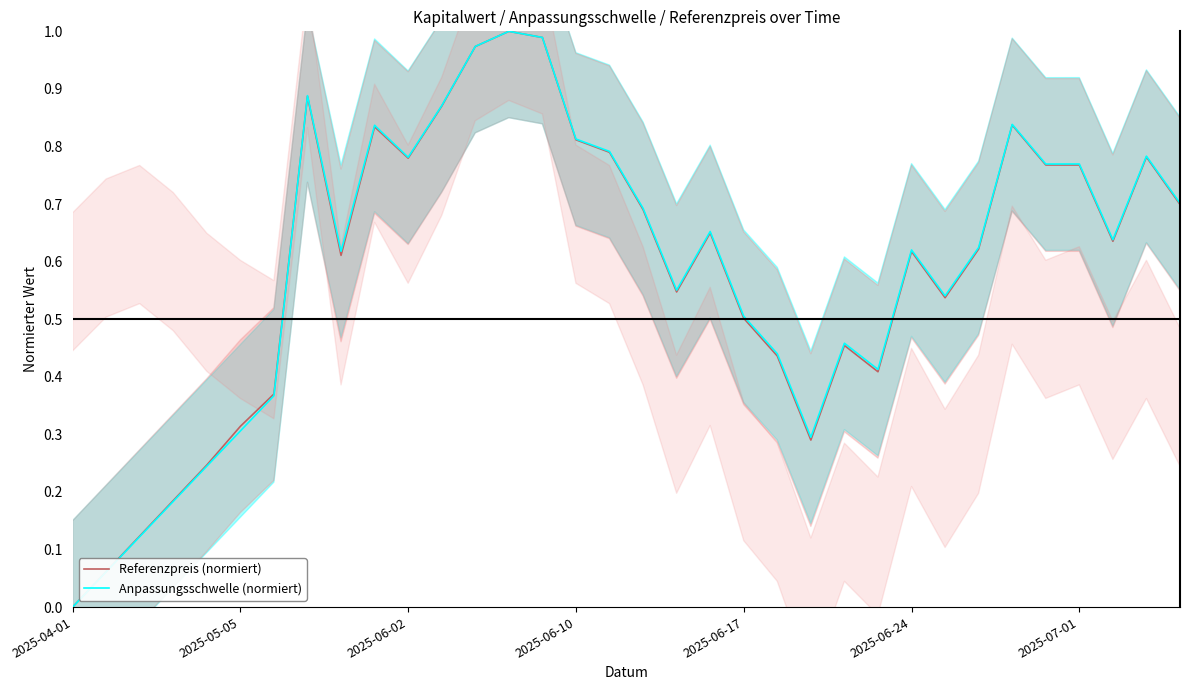

After their last crossing, which series has the higher values: Referenzpreis (normiert) or Anpassungsschwelle (normiert)?

Anpassungsschwelle (normiert)